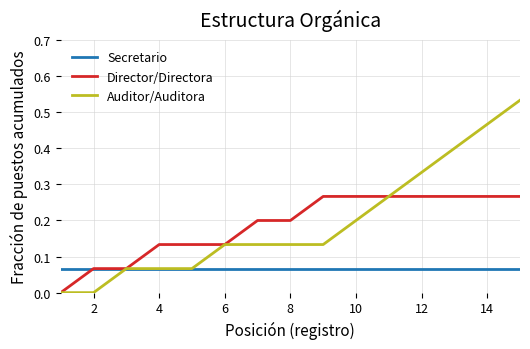

Which series has the widest spread of values?

Auditor/Auditora